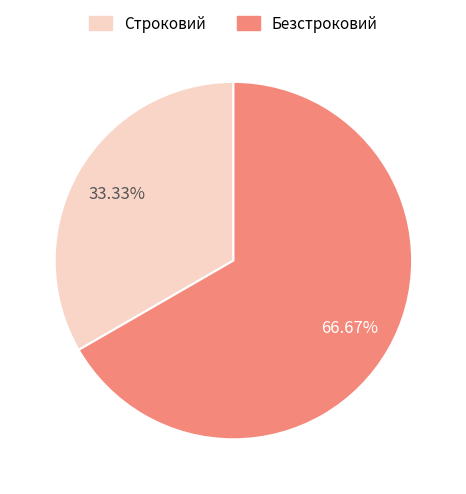

To the nearest percent, what portion does Безстроковий represent?

67%